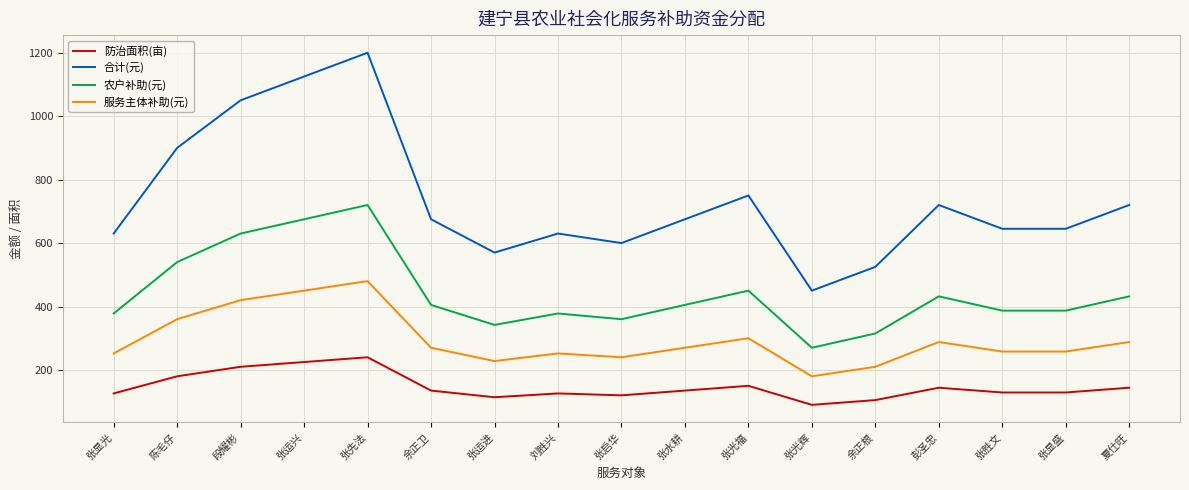

Is it true that 合计(元) equals 867 at 张胜文?

False